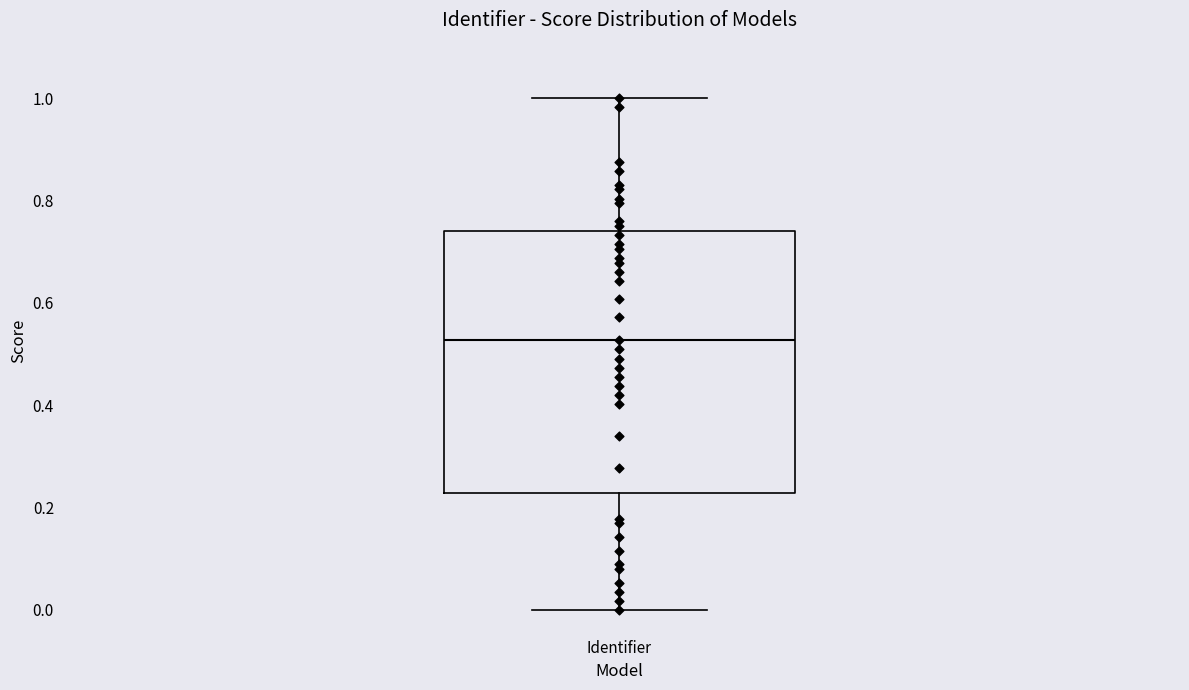

Transcribe this box plot: give where the median line is, the range the box spans, and where the two whiskers end, as read against the y-axis. The values are not printed on the chart, so give them approximately, as read against the axis.

median 0.52, box 0.22 to 0.74, whiskers 0.00 to 1.00